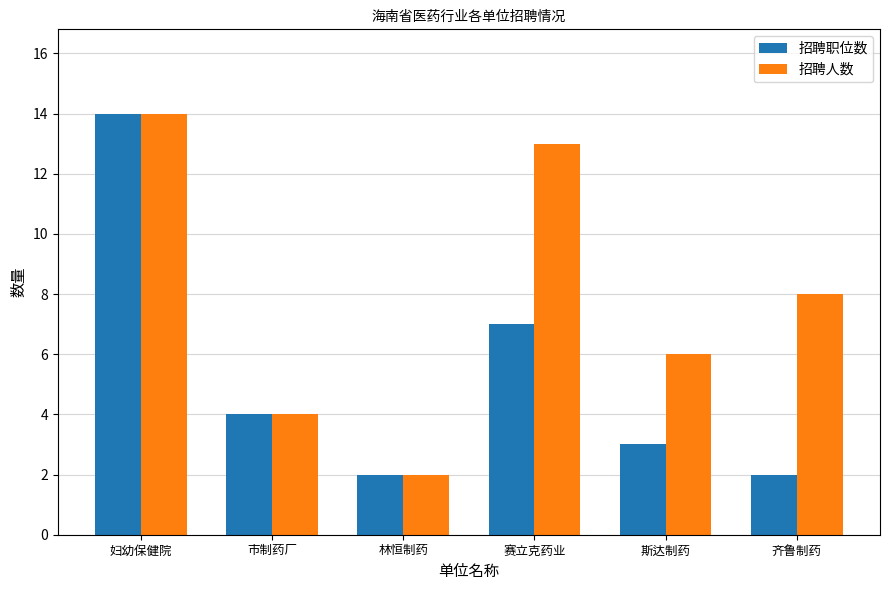

Count the number of categories in the chart.

6